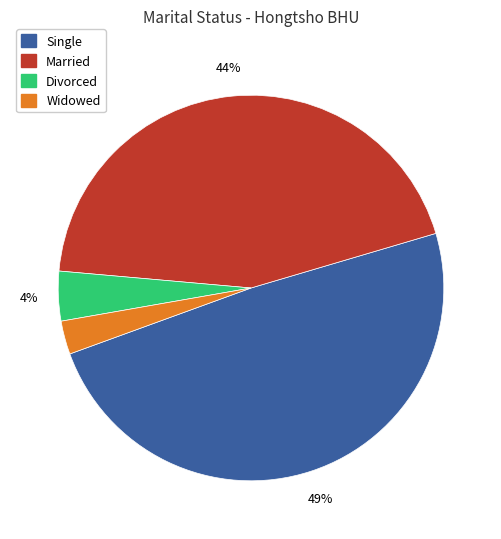

True or false: Widowed accounts for 14% of the total.

False